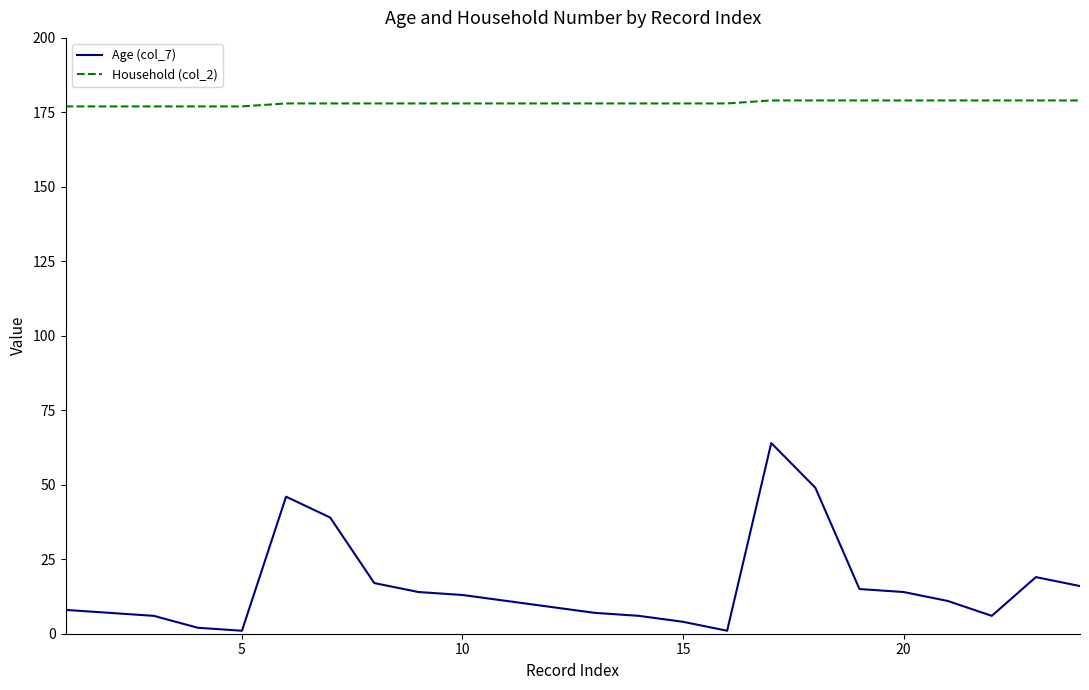

What is the difference between the maximum and minimum values in the Age (col_7) series?

63